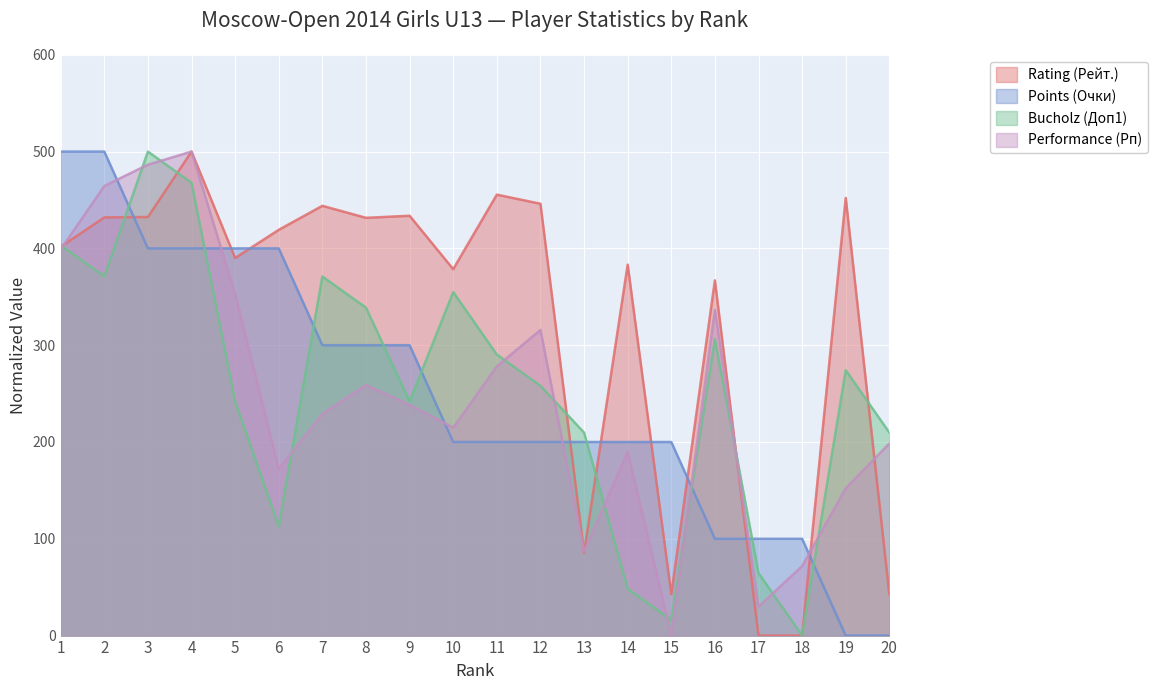

What is the value of the Points (Очки) point at the 11th from the left?

200.0